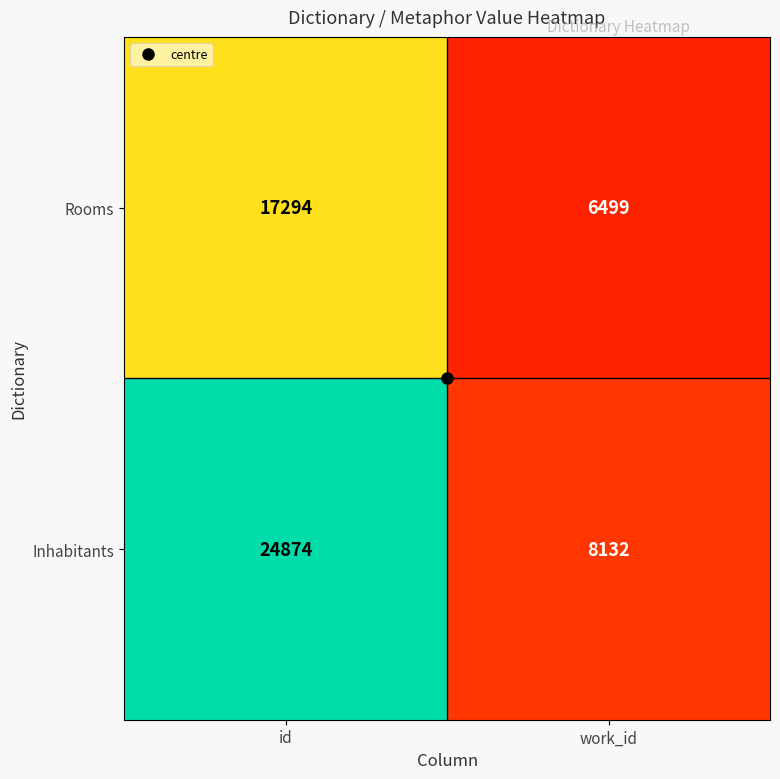

What is the minimum value shown in the chart?

6499